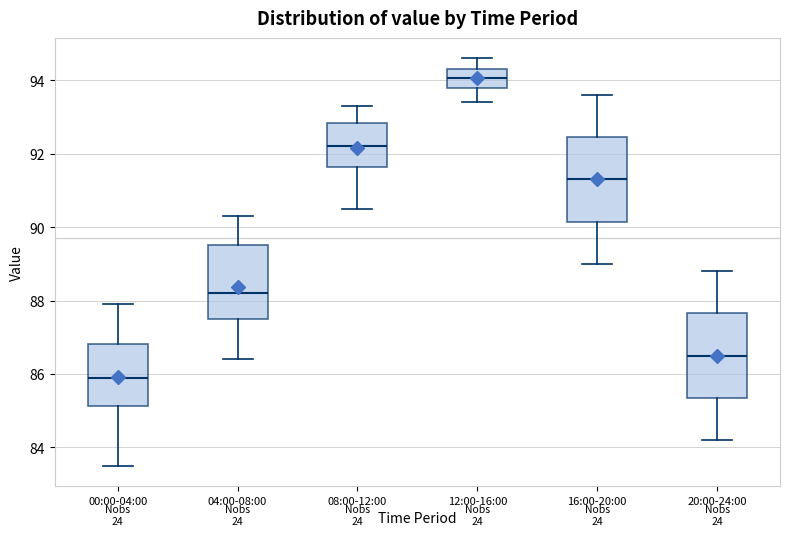

Where does the median line of the box for 08:00-12:00 sit on the y-axis? The values are not printed on the chart, so give them approximately, as read against the axis.

92.2